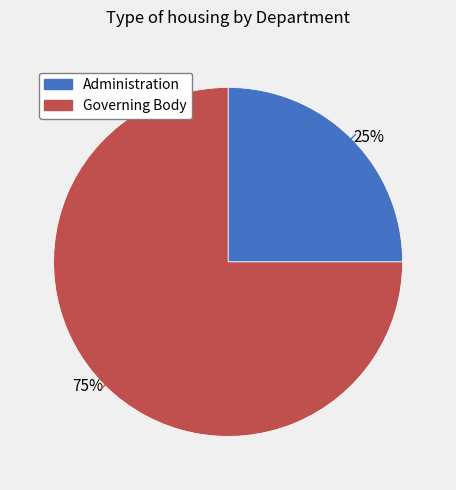

Combined, do Administration and Governing Body account for over 50%?

Yes